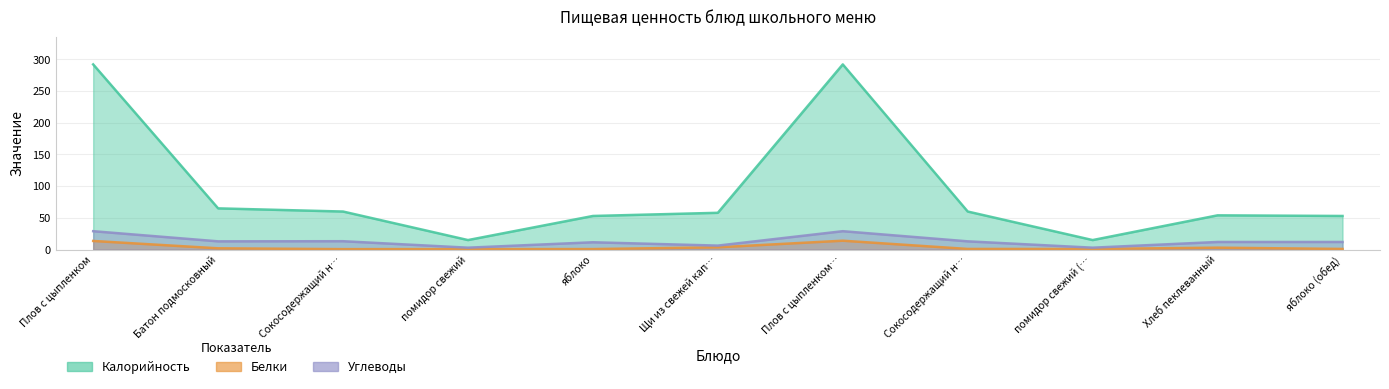

How many series are shown in this chart?

3